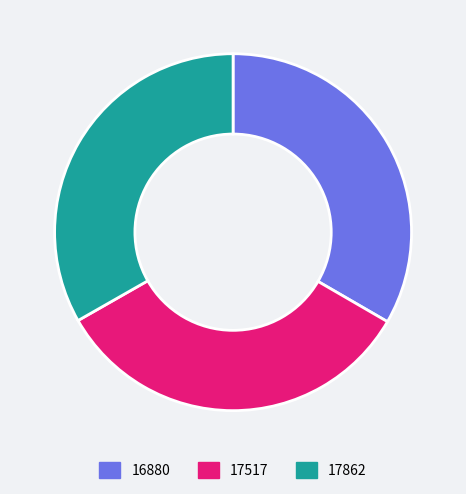

Is it true that 16880 is 20% of the pie?

False